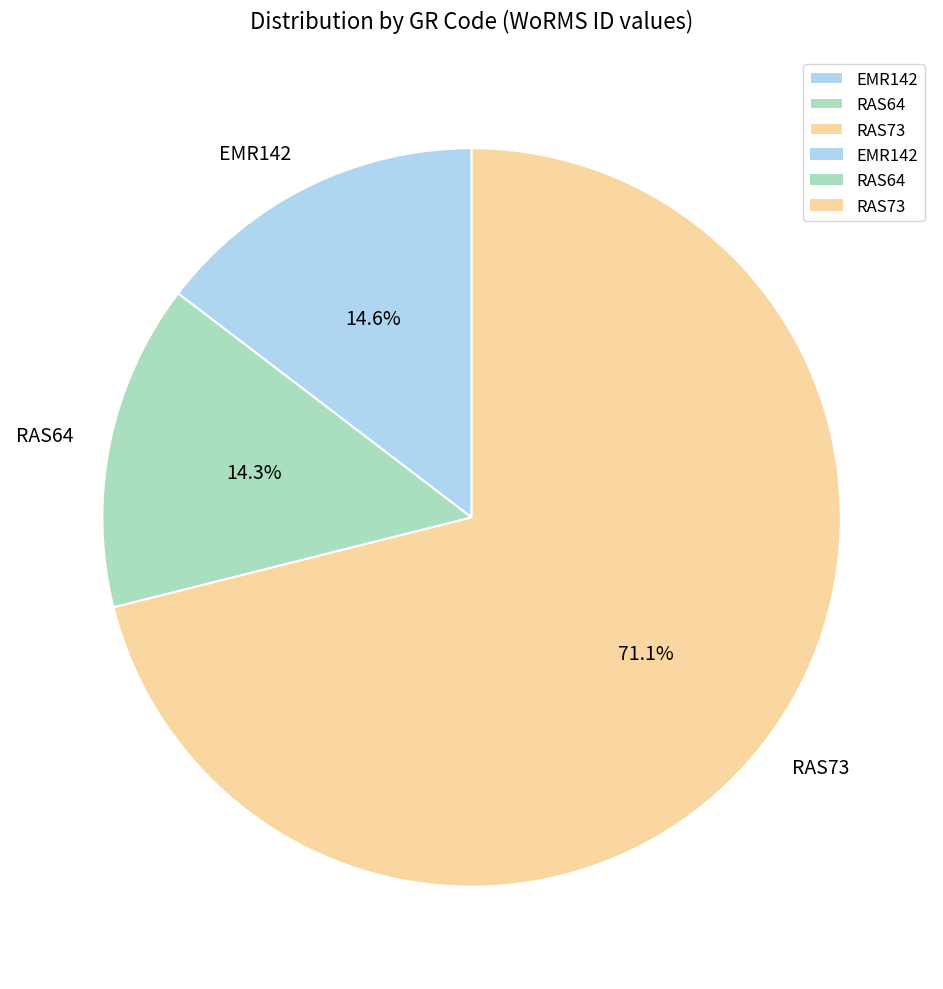

Which category has the biggest portion of the pie?

RAS73